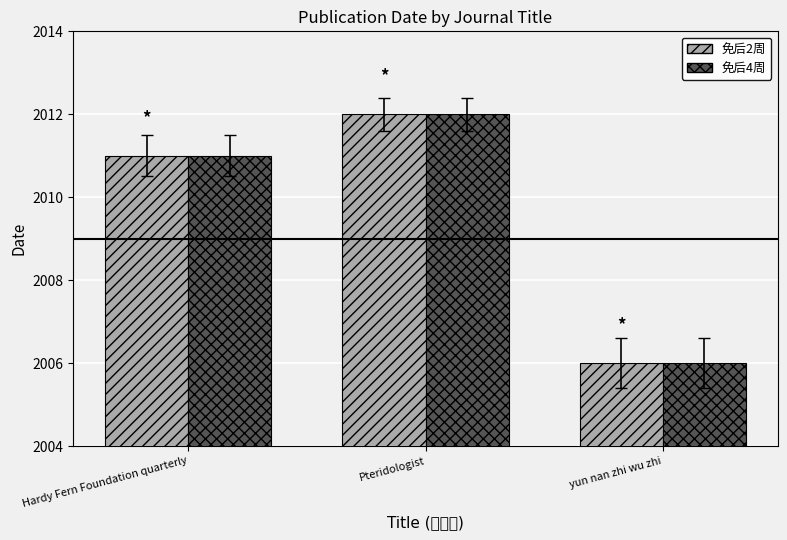

The value of 免后4周 at yun nan zhi wu zhi is 2006. True or false?

True